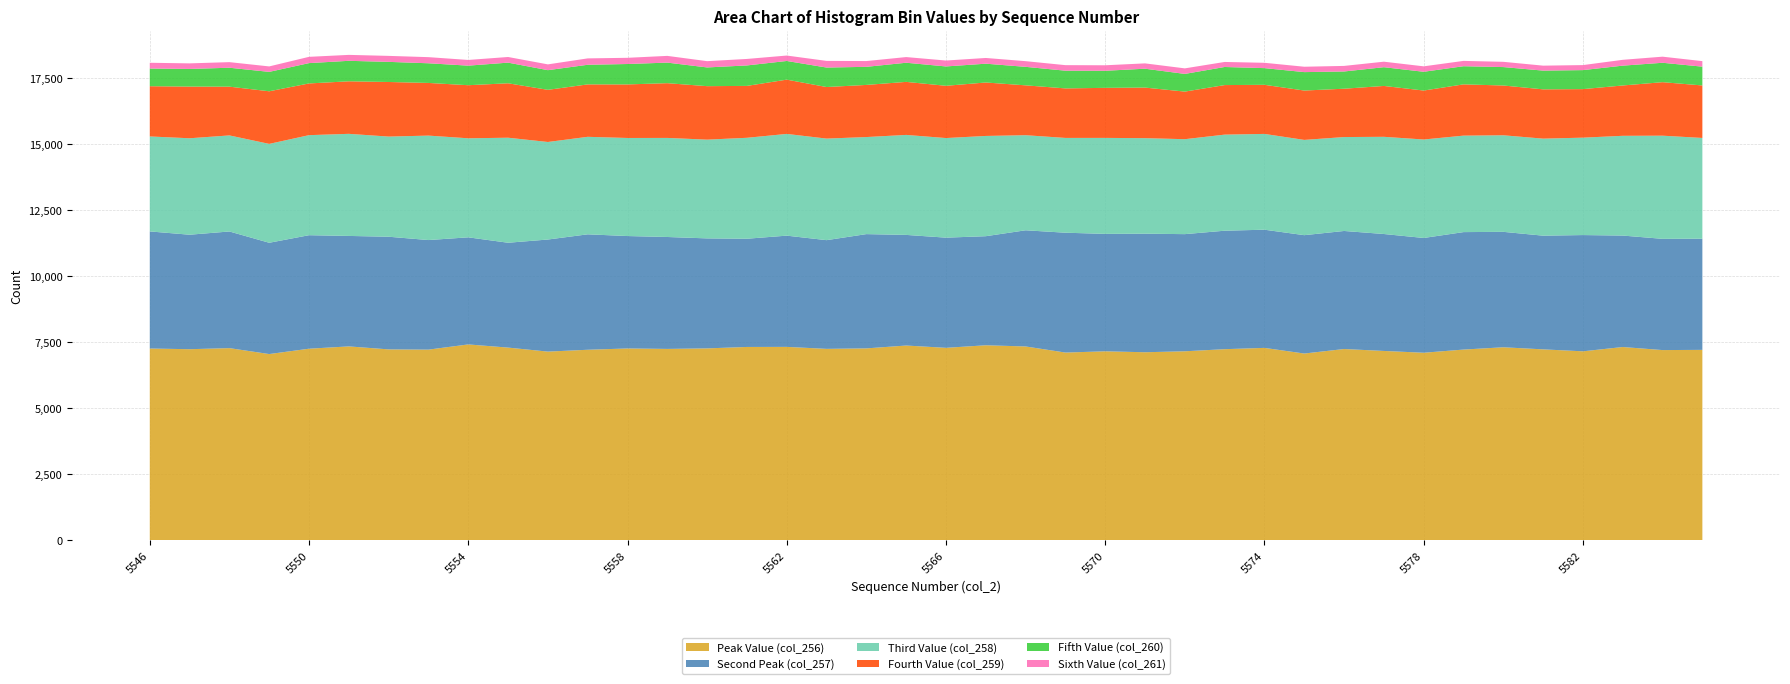

Reading left to right, what are all the values shown in this chart?

Peak Value (col_256): 5546=7266	5547=7240	5548=7281	5549=7056	5550=7259	5551=7346	5552=7233	5553=7224	5554=7421	5555=7301	5556=7149	5557=7219	5558=7268	5559=7251	5560=7271	5561=7325	5562=7328	5563=7253	5564=7271	5565=7379	5566=7292	5567=7389	5568=7344	5569=7113	5570=7160	5571=7125	5572=7161	5573=7241	5574=7290	5575=7076	5576=7247	5577=7174	5578=7106	5579=7226	5580=7313	5581=7234	5582=7160	5583=7323	5584=7207	5585=7215
Second Peak (col_257): 5546=4436	5547=4337	5548=4419	5549=4216	5550=4300	5551=4185	5552=4268	5553=4151	5554=4057	5555=3972	5556=4246	5557=4373	5558=4259	5559=4240	5560=4167	5561=4100	5562=4214	5563=4118	5564=4329	5565=4191	5566=4174	5567=4132	5568=4401	5569=4540	5570=4449	5571=4491	5572=4438	5573=4488	5574=4477	5575=4484	5576=4472	5577=4430	5578=4348	5579=4450	5580=4373	5581=4307	5582=4404	5583=4222	5584=4214	5585=4212
Third Value (col_258): 5546=3598	5547=3654	5548=3639	5549=3746	5550=3790	5551=3868	5552=3794	5553=3957	5554=3752	5555=3979	5556=3695	5557=3694	5558=3715	5559=3753	5560=3741	5561=3824	5562=3854	5563=3848	5564=3677	5565=3788	5566=3773	5567=3798	5568=3602	5569=3591	5570=3636	5571=3619	5572=3597	5573=3640	5574=3629	5575=3609	5576=3558	5577=3682	5578=3730	5579=3655	5580=3658	5581=3676	5582=3690	5583=3779	5584=3908	5585=3816
Fourth Value (col_259): 5546=1903	5547=1958	5548=1847	5549=1993	5550=1959	5551=1990	5552=2068	5553=1995	5554=2011	5555=2062	5556=1976	5557=1986	5558=2029	5559=2074	5560=2026	5561=1966	5562=2056	5563=1953	5564=1975	5565=2009	5566=1980	5567=2025	5568=1889	5569=1876	5570=1896	5571=1916	5572=1803	5573=1877	5574=1860	5575=1870	5576=1831	5577=1927	5578=1855	5579=1942	5580=1886	5581=1867	5582=1839	5583=1907	5584=2027	5585=1989
Fifth Value (col_260): 5546=669	5547=668	5548=717	5549=735	5550=770	5551=776	5552=762	5553=745	5554=741	5555=782	5556=745	5557=743	5558=773	5559=779	5560=709	5561=775	5562=707	5563=738	5564=685	5565=725	5566=733	5567=712	5568=701	5569=671	5570=647	5571=715	5572=670	5573=685	5574=632	5575=698	5576=653	5577=710	5578=711	5579=687	5580=698	5581=710	5582=720	5583=751	5584=735	5585=712
Sixth Value (col_261): 5546=219	5547=211	5548=212	5549=207	5550=238	5551=225	5552=227	5553=232	5554=216	5555=214	5556=219	5557=242	5558=235	5559=255	5560=238	5561=246	5562=206	5563=252	5564=219	5565=215	5566=224	5567=217	5568=215	5569=210	5570=208	5571=202	5572=210	5573=191	5574=202	5575=204	5576=211	5577=209	5578=206	5579=202	5580=199	5581=188	5582=190	5583=221	5584=231	5585=209